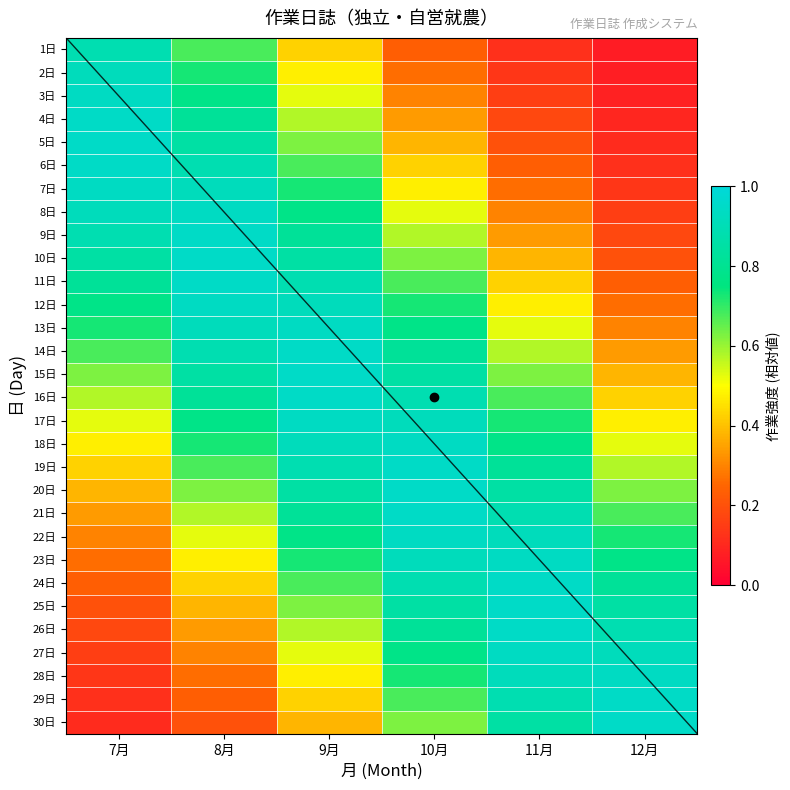

What is the highest value of the 18日 series?

0.9